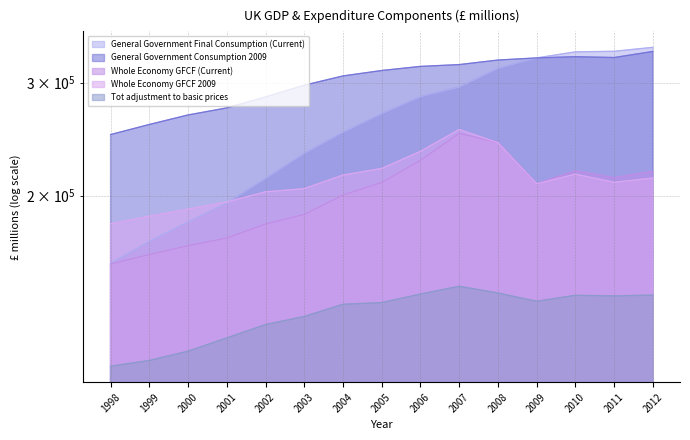

What is the highest value of the Tot adjustment to basic prices series?

144433